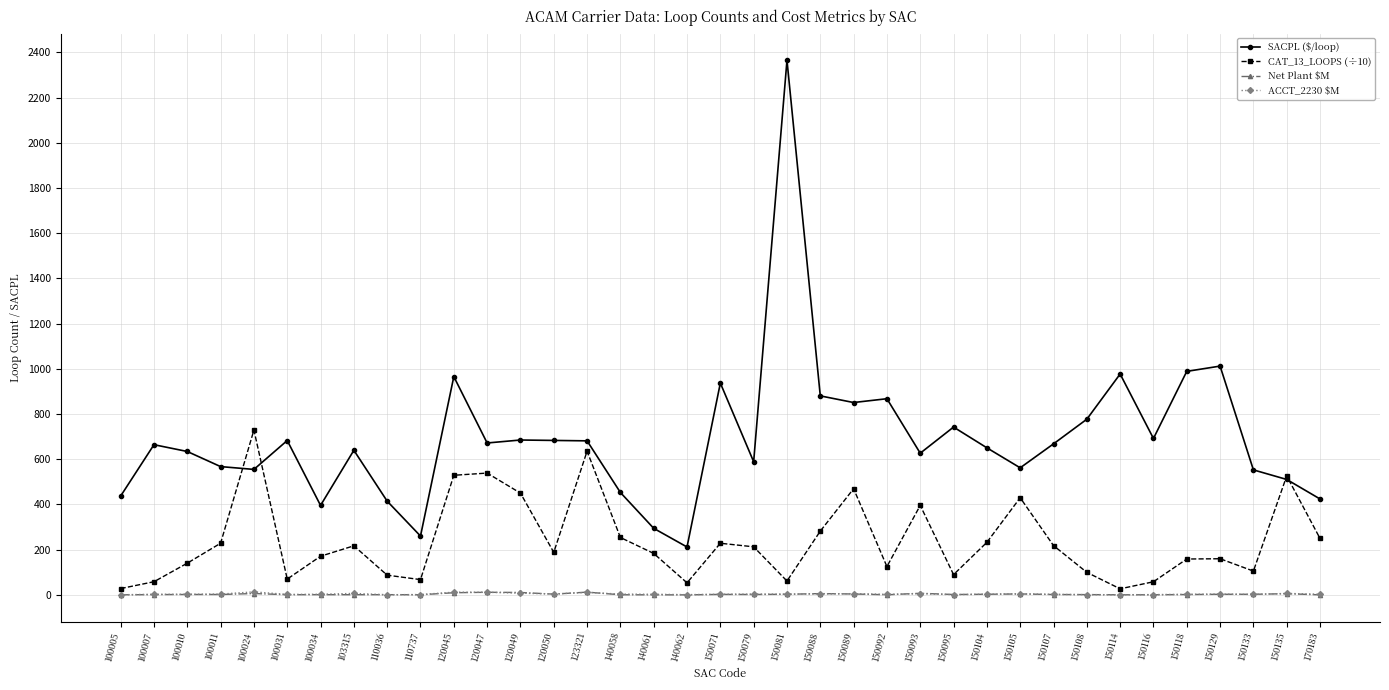

How many lines are shown in the chart?

4